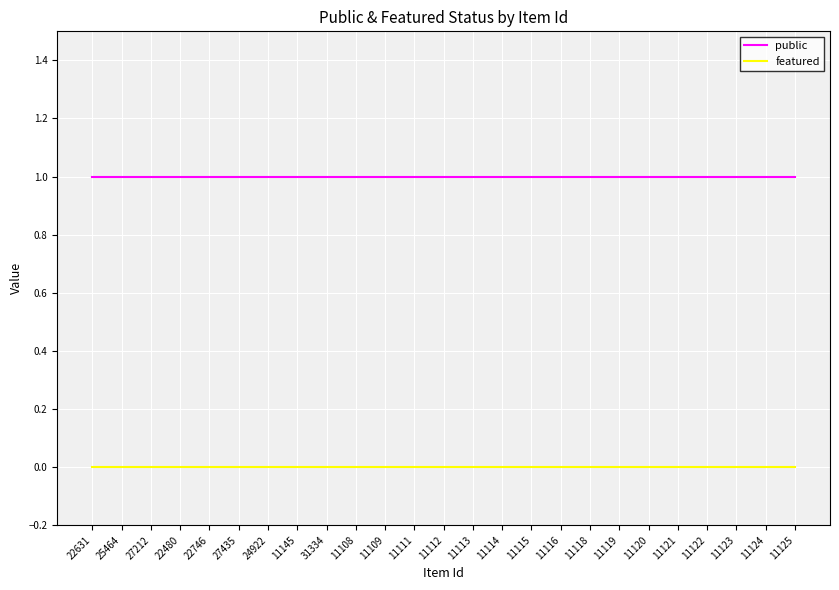

What position from the right is 11122?

4